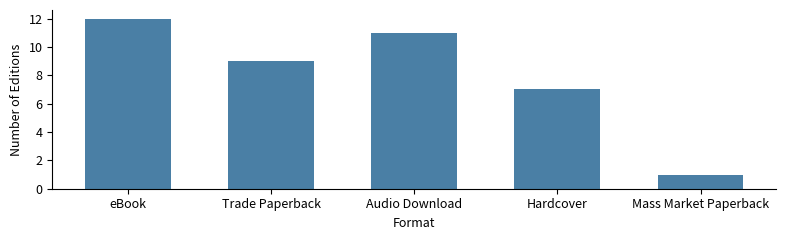

Reading right to left, what are all the values shown in this chart?

Mass Market Paperback=1	Hardcover=7	Audio Download=11	Trade Paperback=9	eBook=12